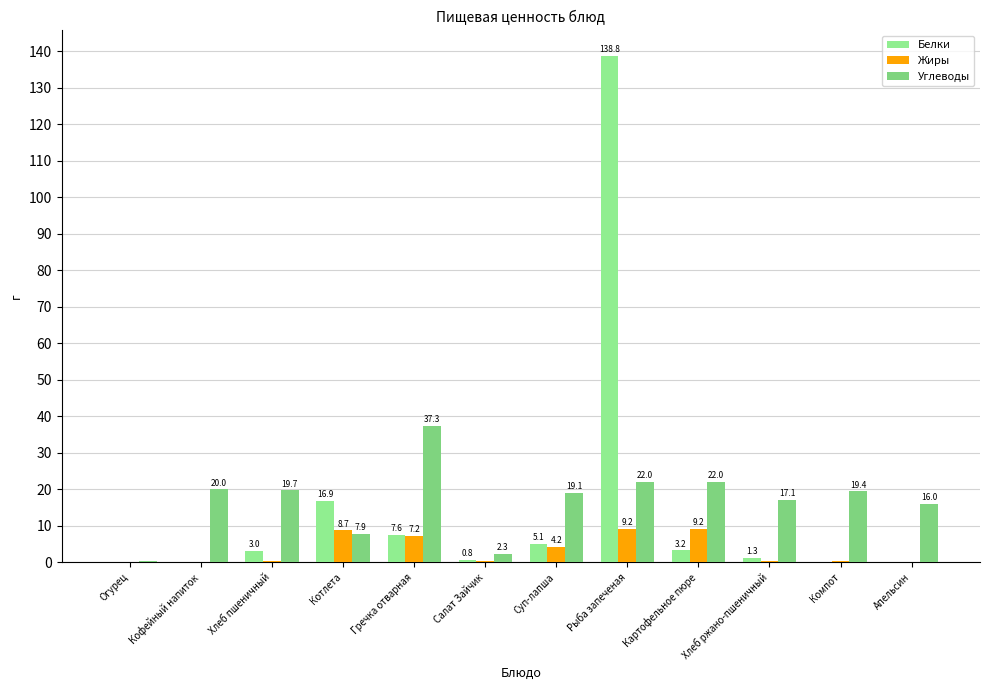

Are the bars grouped side by side (vs. stacked)?

Yes